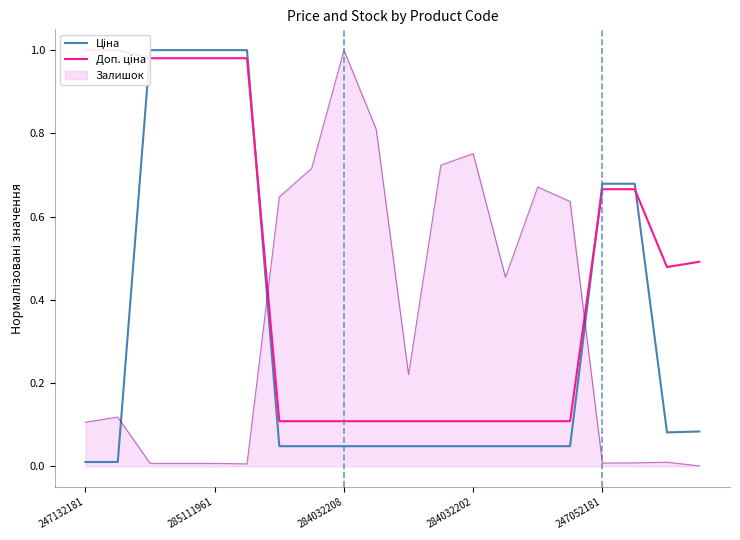

What is the maximum value for Залишок?

1.0